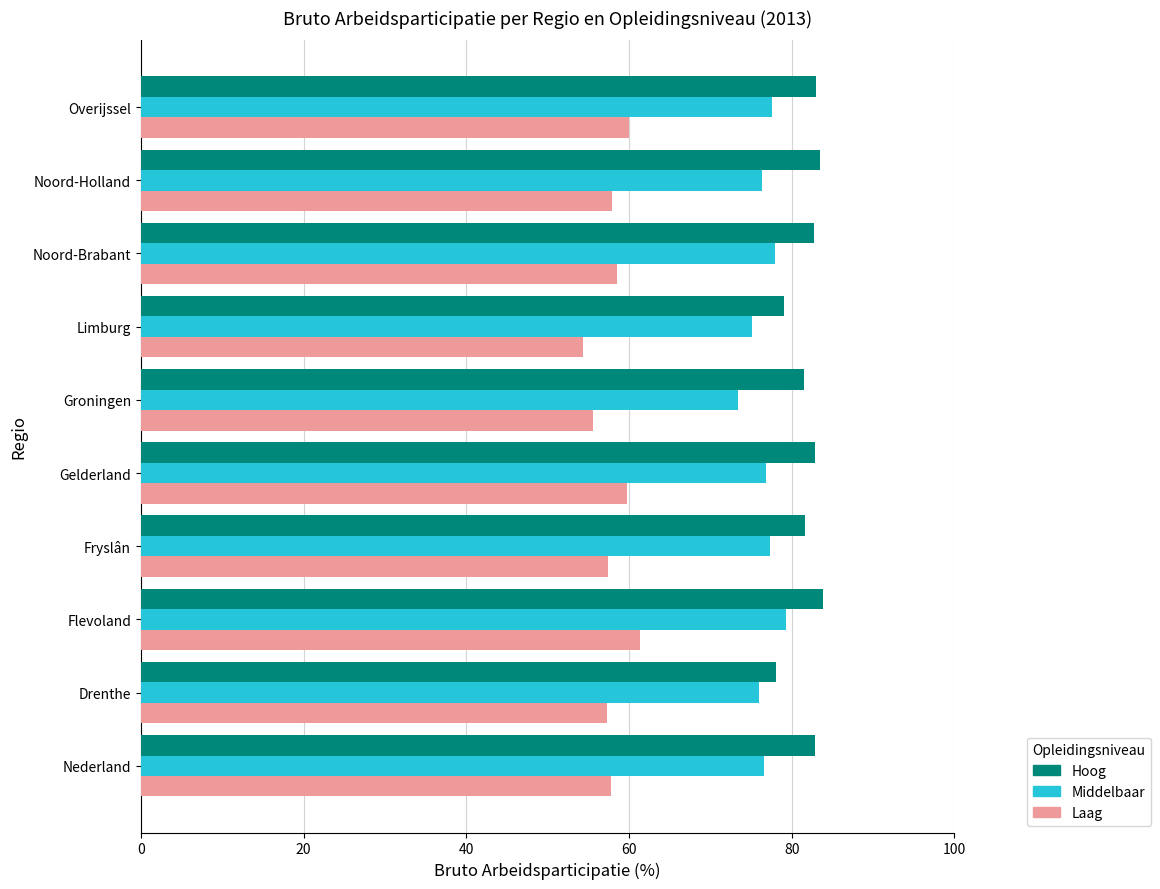

What is the average value of the Laag series?

58.0